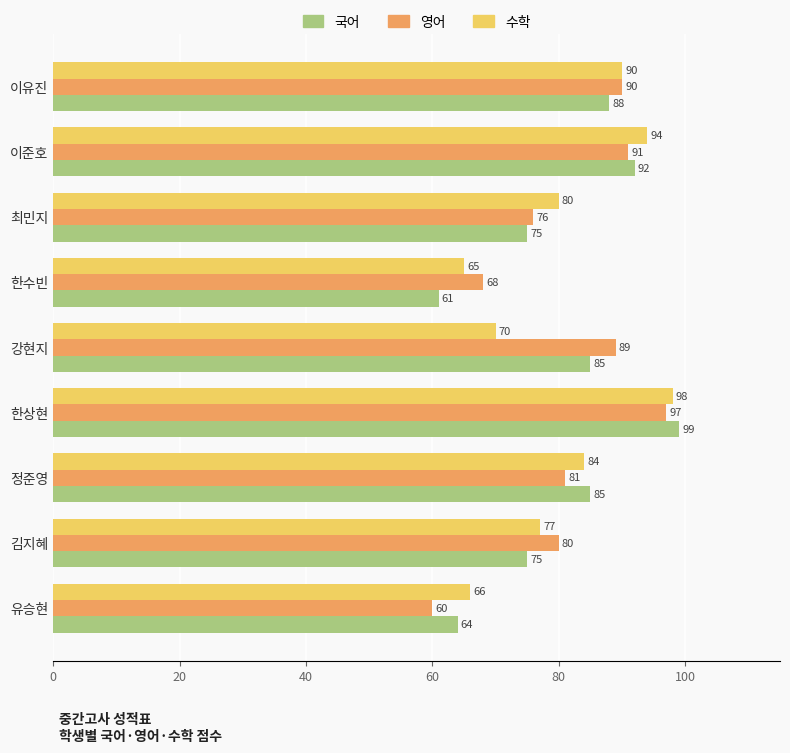

Rank the series by their maximum value, from lowest to highest.

영어, 수학, 국어